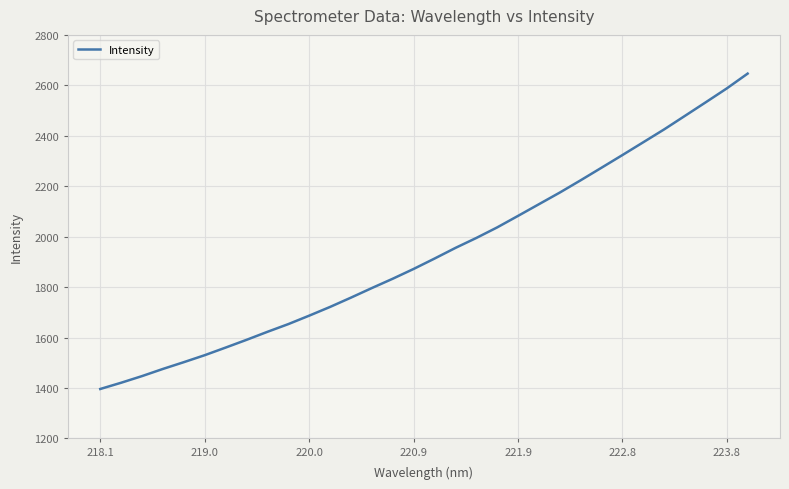

What is the maximum value shown in the chart?

2646.5